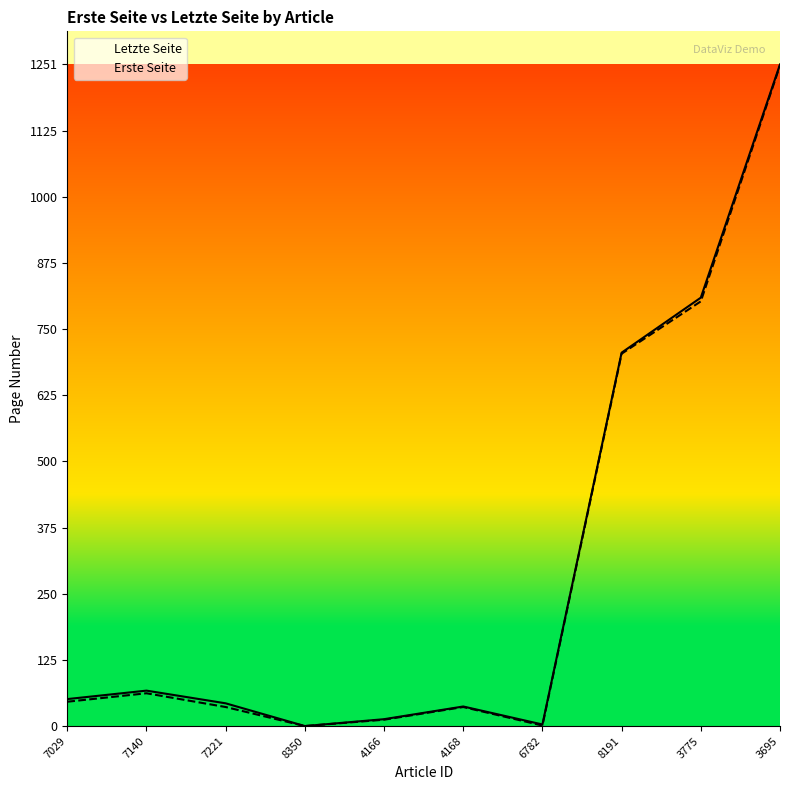

Where does the Letzte Seite series first go above 51?

7140